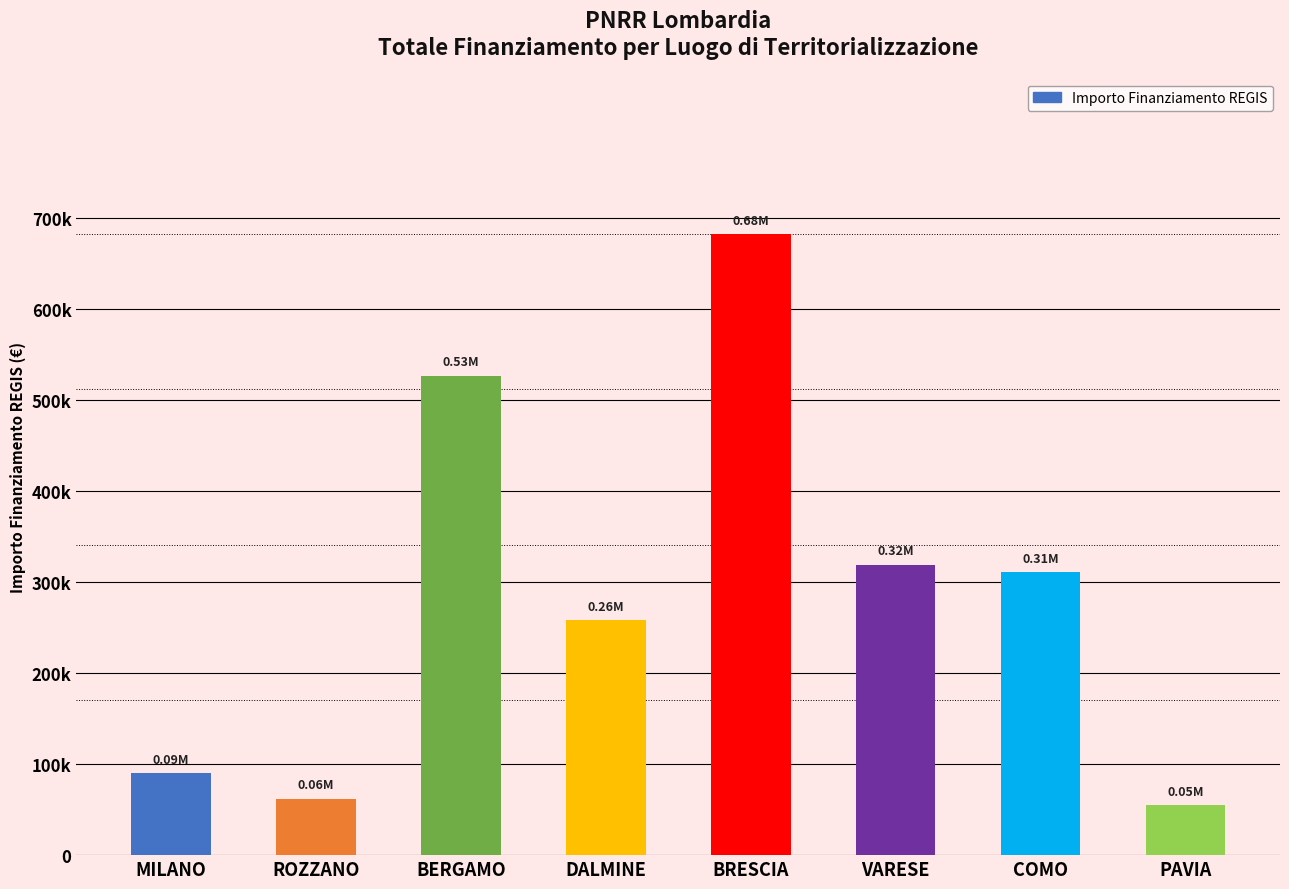

Are the bars horizontal?

No